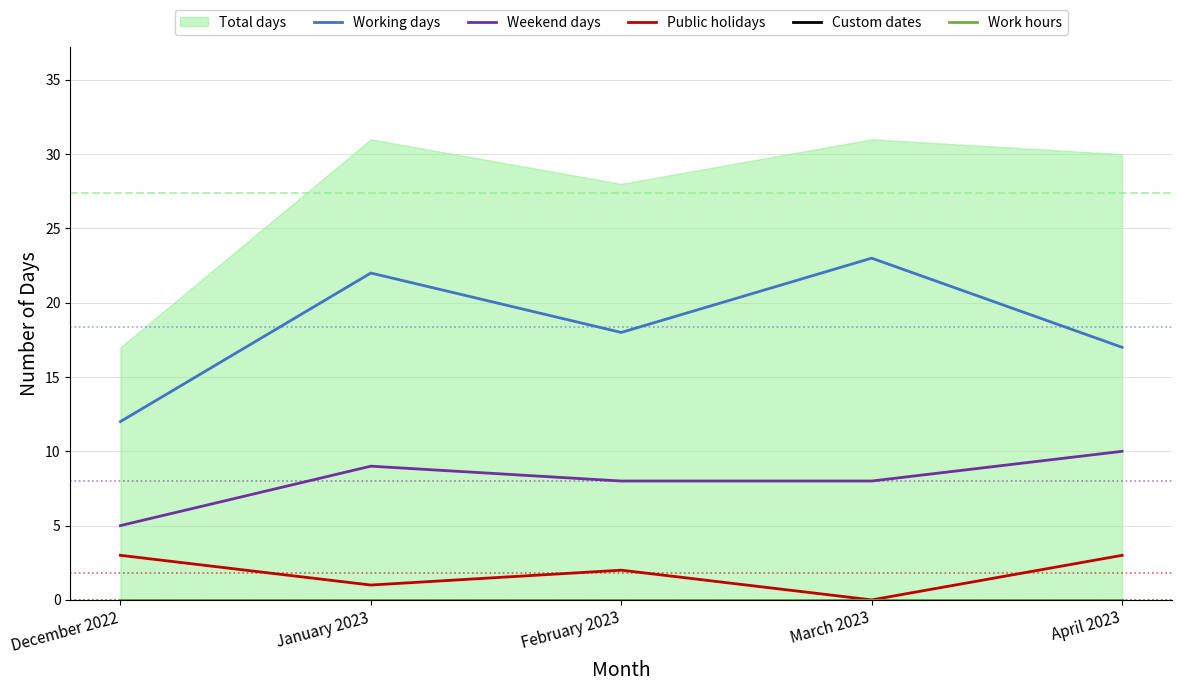

What is the difference between the maximum and second lowest values in the Working days series?

6